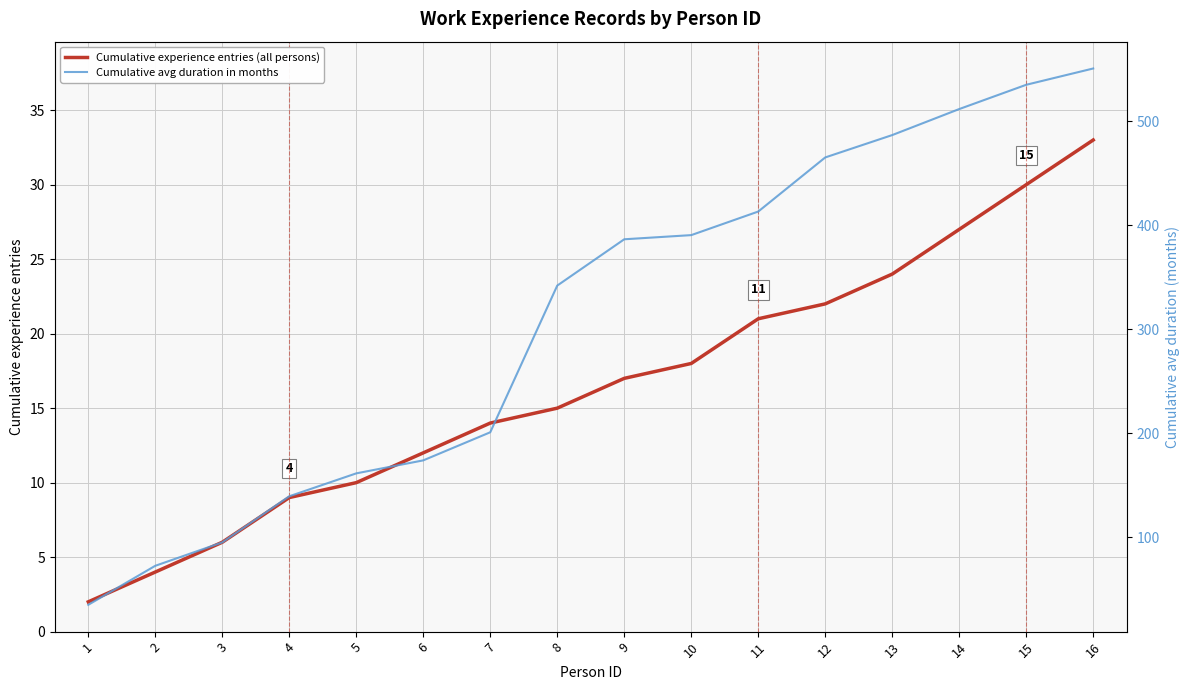

Reading left to right, transcribe all the data shown in this chart.

Cumulative experience entries (all persons): 2.0	4.0	6.0	9.0	10.0	12.0	14.0	15.0	17.0	18.0	21.0	22.0	24.0	27.0	30.0	33.0
Cumulative avg duration in months: 35.0	72.5	95.0	139.3	161.3	173.8	200.8	341.8	386.3	390.3	413.0	465.0	486.5	511.5	534.8	550.5